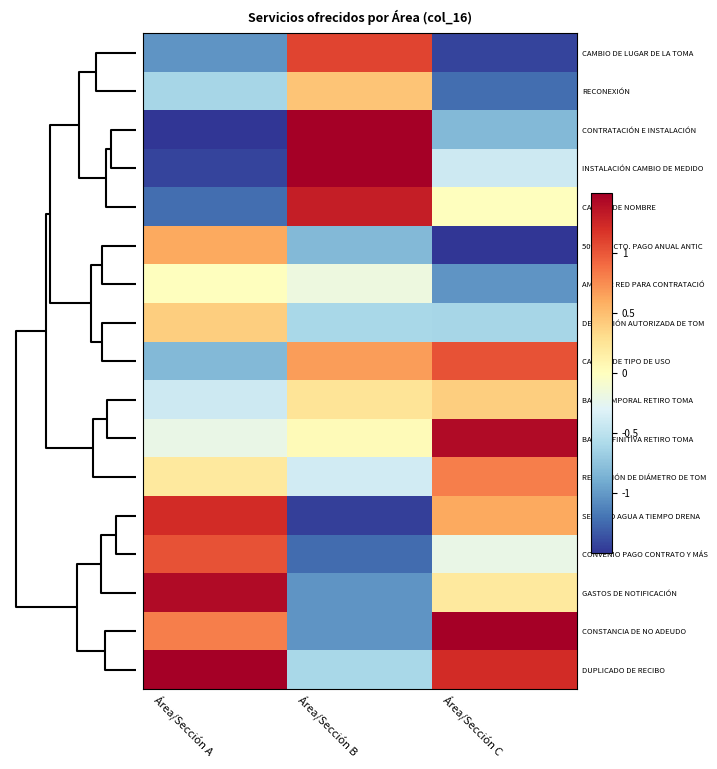

Which label corresponds to the largest value in the chart?

Área/Sección B